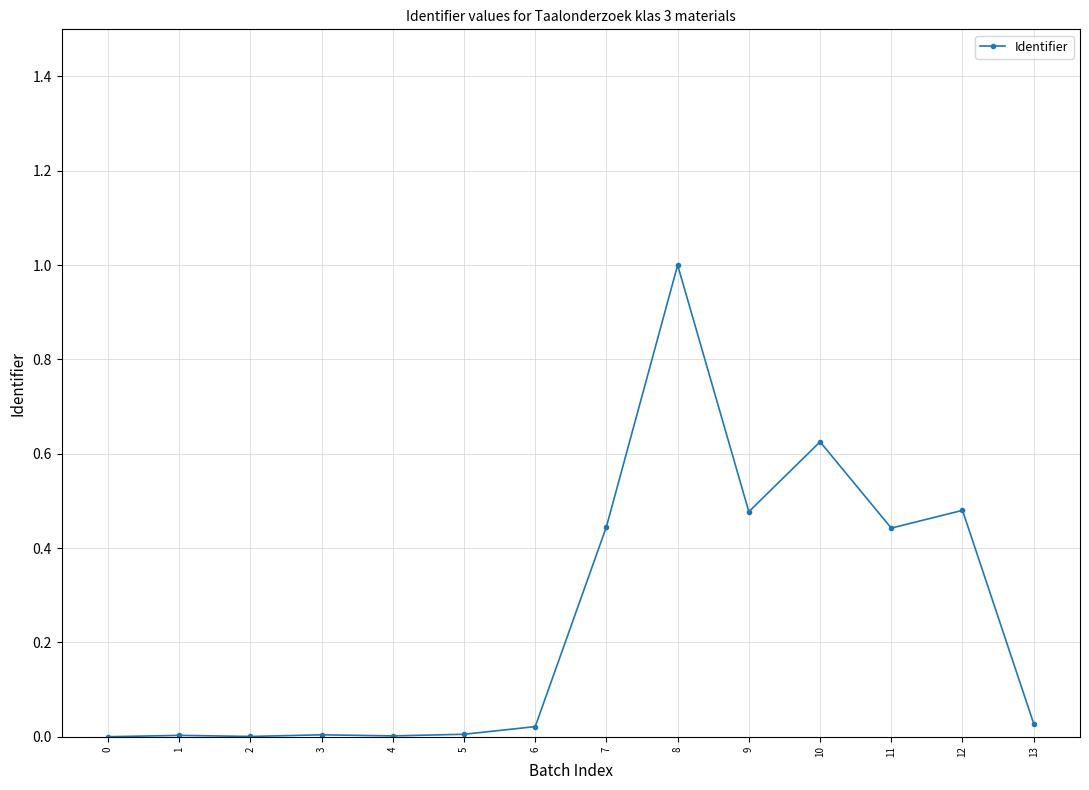

The value at 4 is 0.0. True or false?

True